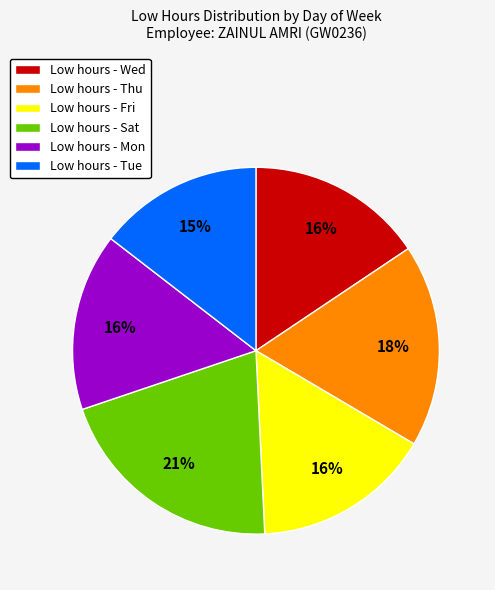

Is there any slice that represents more than half of the pie?

No